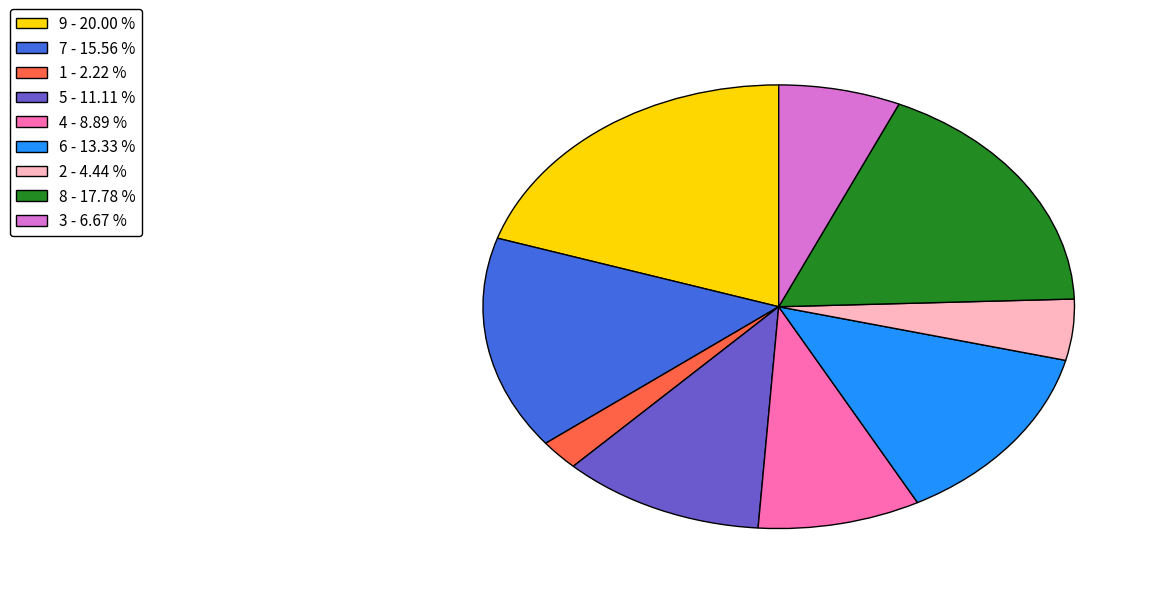

What is the largest slice in the pie chart?

9